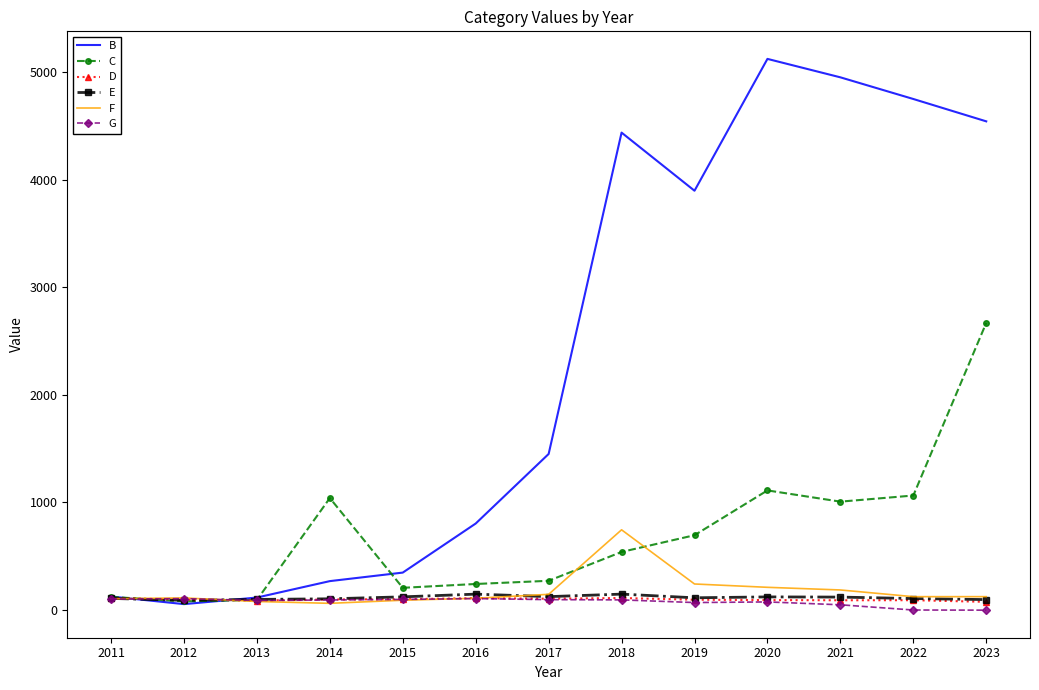

Which series changed the most between 2014 and 2022?

B